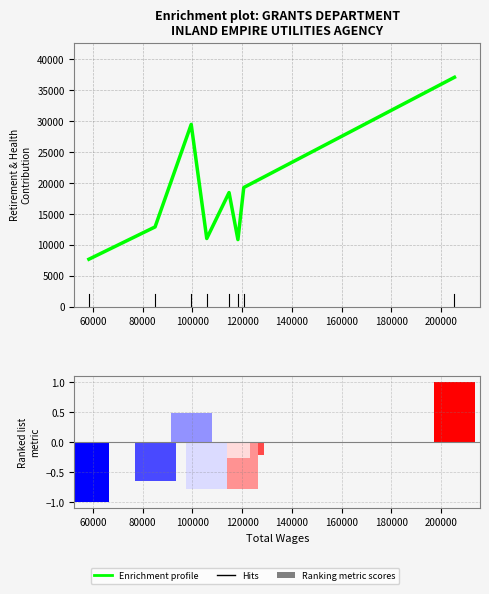

Read the value at 80000.

10871